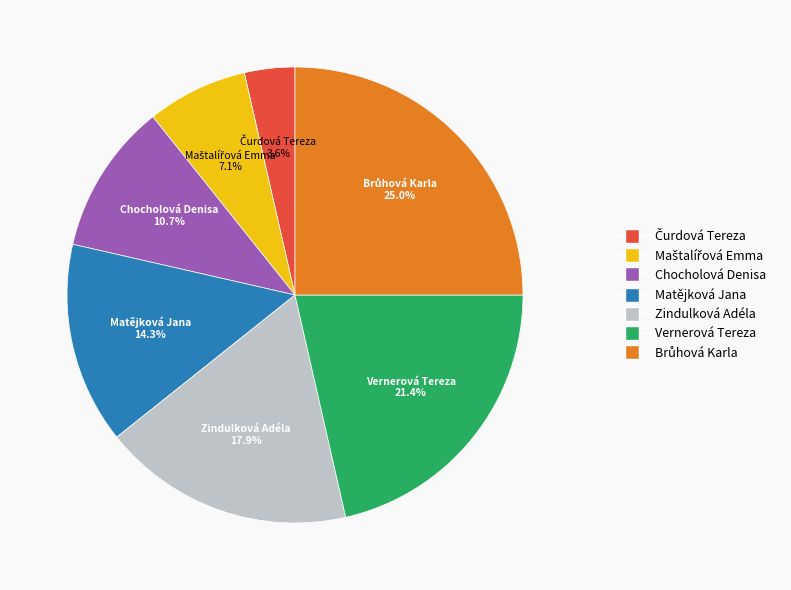

To the nearest percent, what is the average slice percentage?

14%